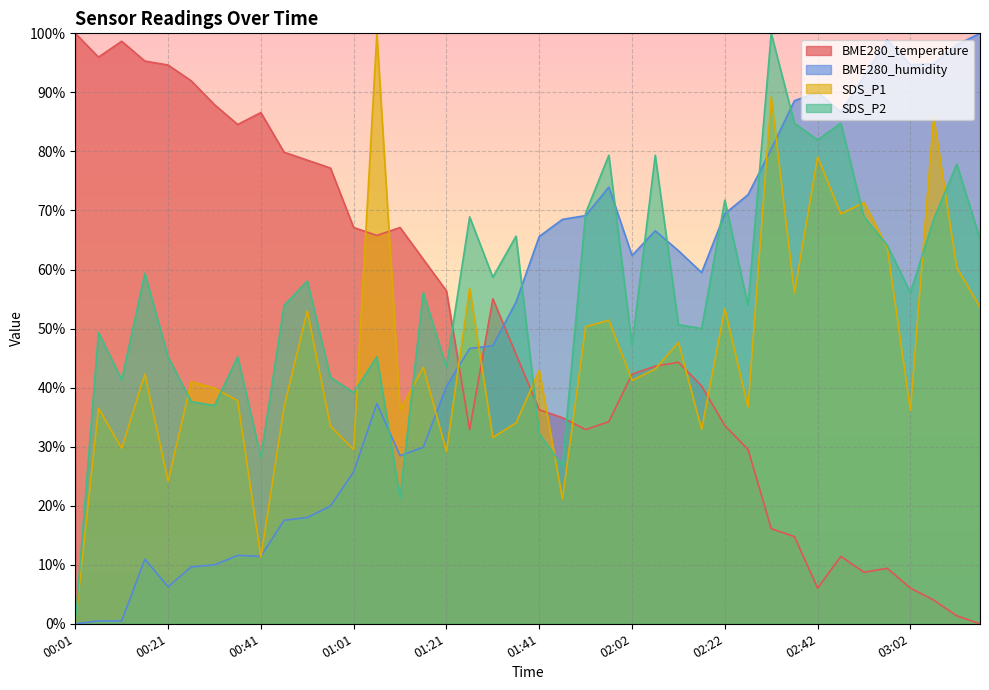

What is the average value of the SDS_P2 series?

55.2